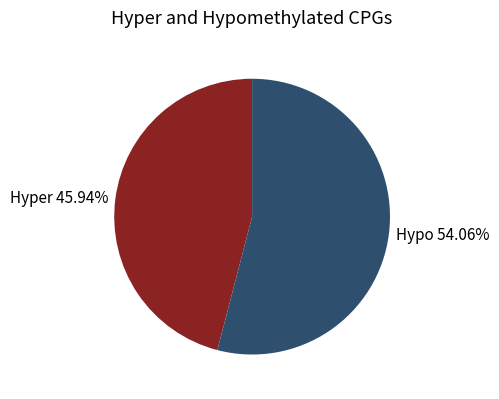

Is there a majority slice in this chart?

Yes